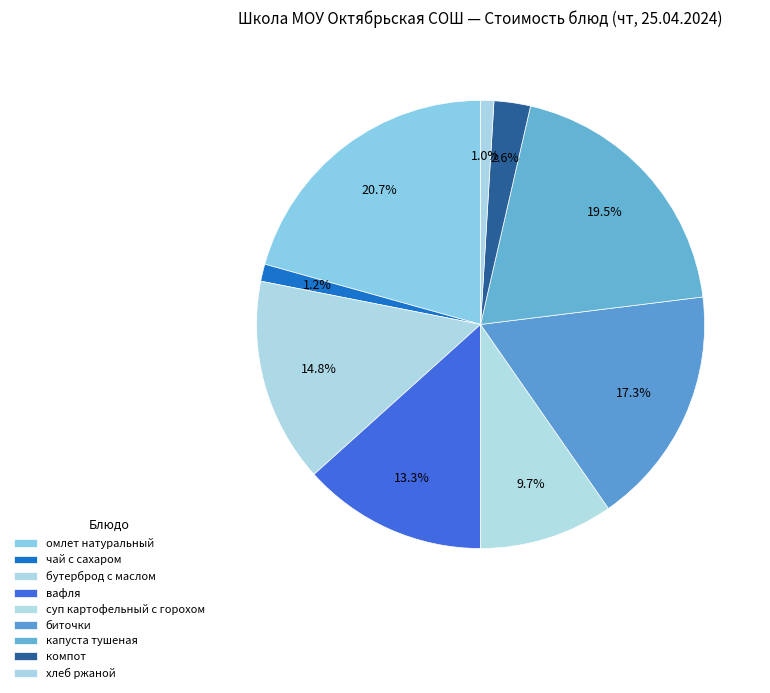

Does вафля account for over 50% of the chart?

No